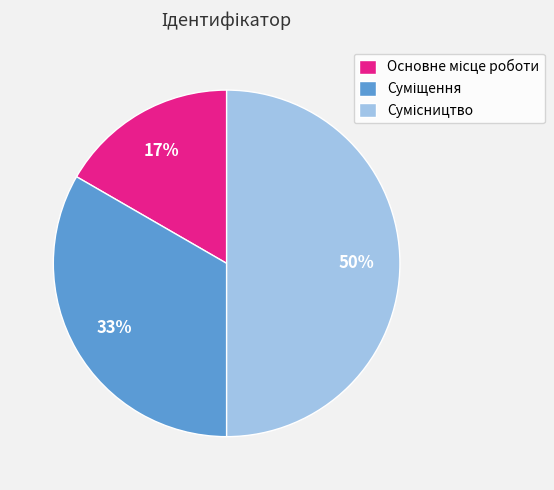

Count the number of slices in the pie.

3